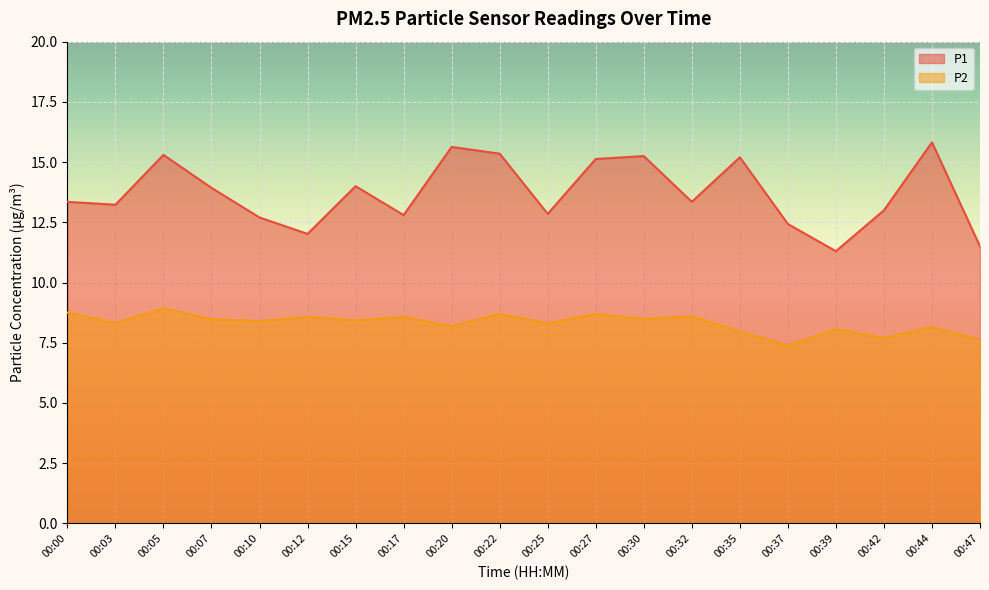

What are all the series names shown in the legend?

P1, P2